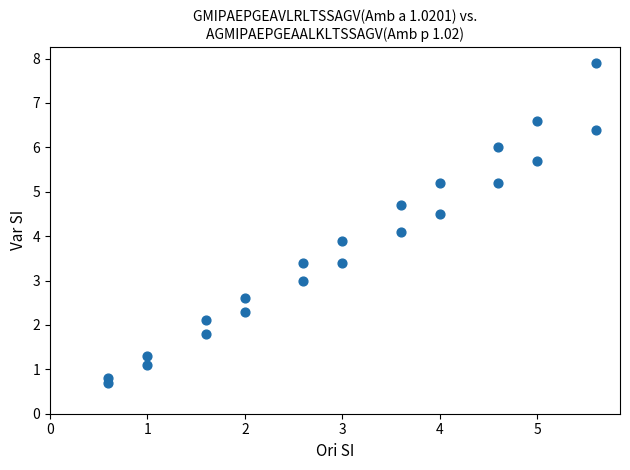

What is the range of Y values (max minus min)?

7.2